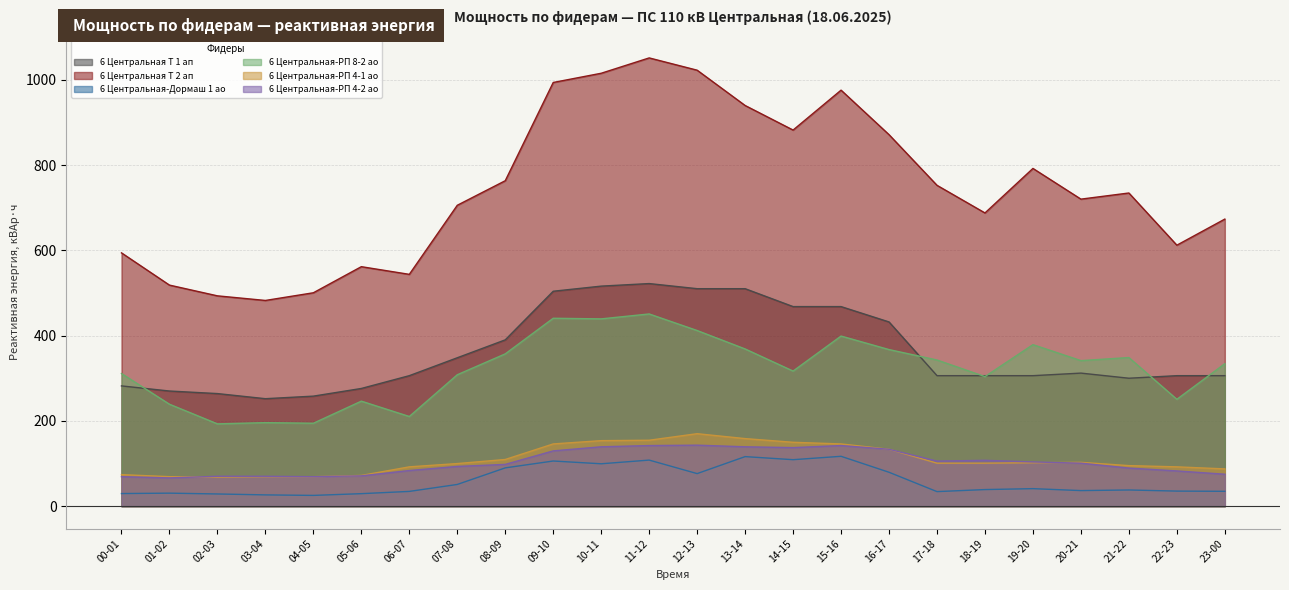

Reading left to right, list all the values displayed in this chart.

6 Центральная Т 1 ап: 00-01=282.0	01-02=270.0	02-03=264.0	03-04=252.0	04-05=258.0	05-06=276.0	06-07=306.0	07-08=348.0	08-09=390.0	09-10=504.0	10-11=516.0	11-12=522.0	12-13=510.0	13-14=510.0	14-15=468.0	15-16=468.0	16-17=432.0	17-18=306.0	18-19=306.0	19-20=306.0	20-21=312.0	21-22=300.0	22-23=306.0	23-00=306.0
6 Центральная Т 2 ап: 00-01=594.0	01-02=518.4	02-03=493.2	03-04=482.4	04-05=500.4	05-06=561.6	06-07=543.6	07-08=705.6	08-09=763.2	09-10=993.6	10-11=1015.2	11-12=1051.2	12-13=1022.4	13-14=939.6	14-15=882.0	15-16=975.6	16-17=871.2	17-18=752.4	18-19=687.6	19-20=792.0	20-21=720.0	21-22=734.4	22-23=612.0	23-00=673.2
6 Центральная-Дормаш 1 ао: 00-01=29.5	01-02=30.5	02-03=28.6	03-04=26.4	04-05=25.2	05-06=29.3	06-07=34.6	07-08=50.9	08-09=89.8	09-10=105.8	10-11=99.4	11-12=108.0	12-13=76.3	13-14=116.2	14-15=109.0	15-16=116.9	16-17=79.4	17-18=34.1	18-19=38.9	19-20=41.0	20-21=36.5	21-22=37.9	22-23=35.3	23-00=34.8
6 Центральная-РП 8-2 ао: 00-01=311.0	01-02=239.0	02-03=193.0	03-04=195.8	04-05=194.4	05-06=246.2	06-07=210.2	07-08=308.2	08-09=357.1	09-10=440.6	10-11=439.2	11-12=450.7	12-13=411.8	13-14=368.6	14-15=316.8	15-16=398.9	16-17=367.2	17-18=342.7	18-19=303.8	19-20=378.7	20-21=341.3	21-22=348.5	22-23=250.6	23-00=334.1
6 Центральная-РП 4-1 ао: 00-01=73.9	01-02=69.1	02-03=68.2	03-04=69.1	04-05=69.1	05-06=72.0	06-07=92.2	07-08=99.8	08-09=109.4	09-10=145.9	10-11=153.6	11-12=154.6	12-13=169.9	13-14=158.4	14-15=149.8	15-16=145.9	16-17=133.4	17-18=100.8	18-19=100.8	19-20=101.8	20-21=102.7	21-22=95.0	22-23=92.2	23-00=87.4
6 Центральная-РП 4-2 ао: 00-01=69.1	01-02=66.2	02-03=70.1	03-04=70.1	04-05=69.1	05-06=71.0	06-07=83.5	07-08=93.1	08-09=97.9	09-10=129.6	10-11=139.2	11-12=142.1	12-13=143.0	13-14=139.2	14-15=137.3	15-16=142.1	16-17=133.4	17-18=105.6	18-19=107.5	19-20=103.7	20-21=100.8	21-22=89.3	22-23=82.6	23-00=74.9